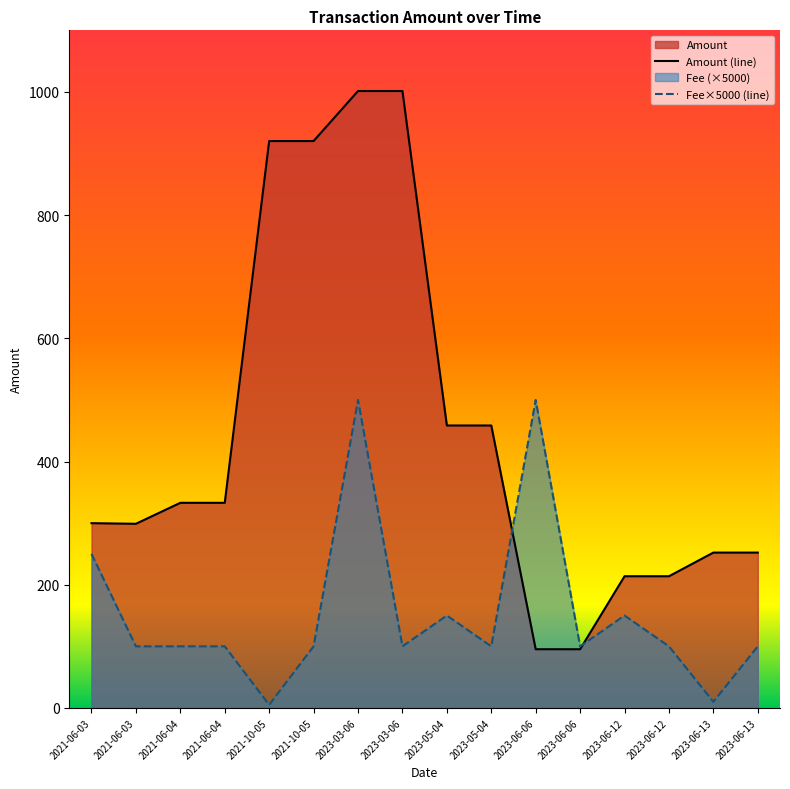

What is the difference between the Fee×5000 (line) values at 2021-06-03 and 2021-10-05?

150.0